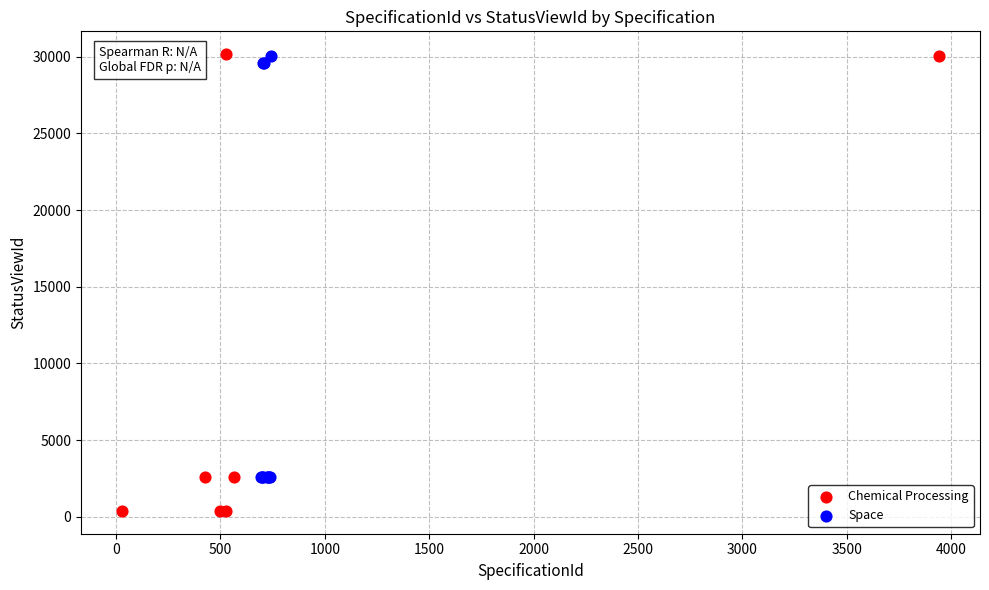

Which series reaches the minimum Y coordinate?

Chemical Processing